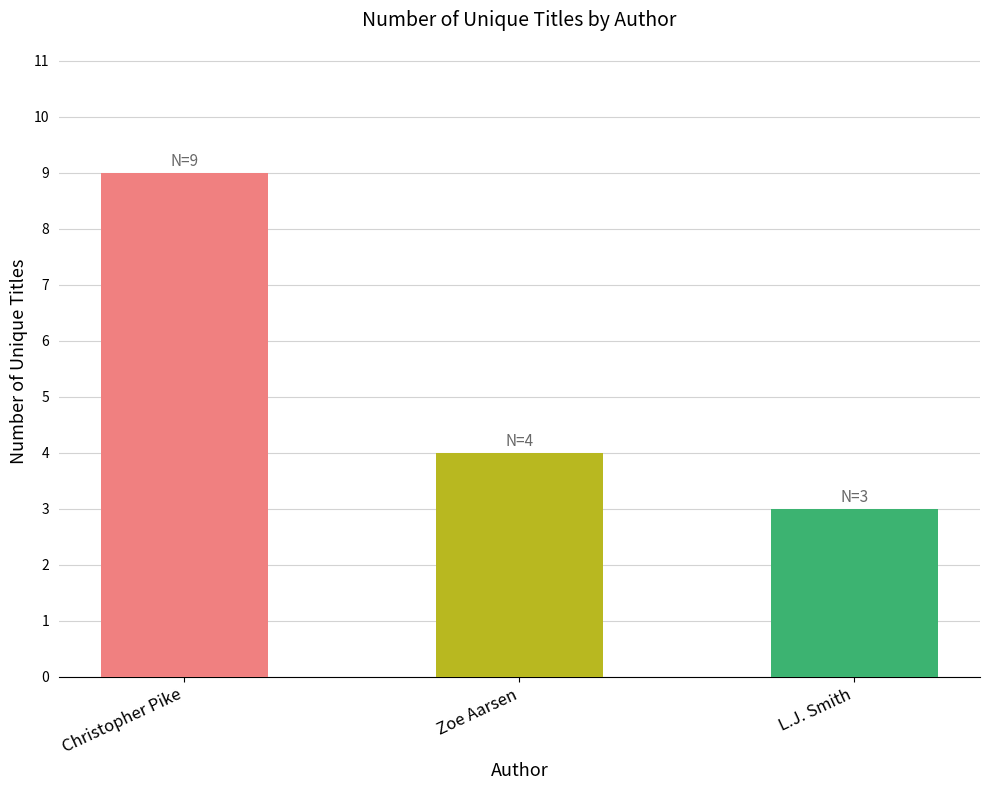

What is the label of the 3rd bar from the left?

L.J. Smith